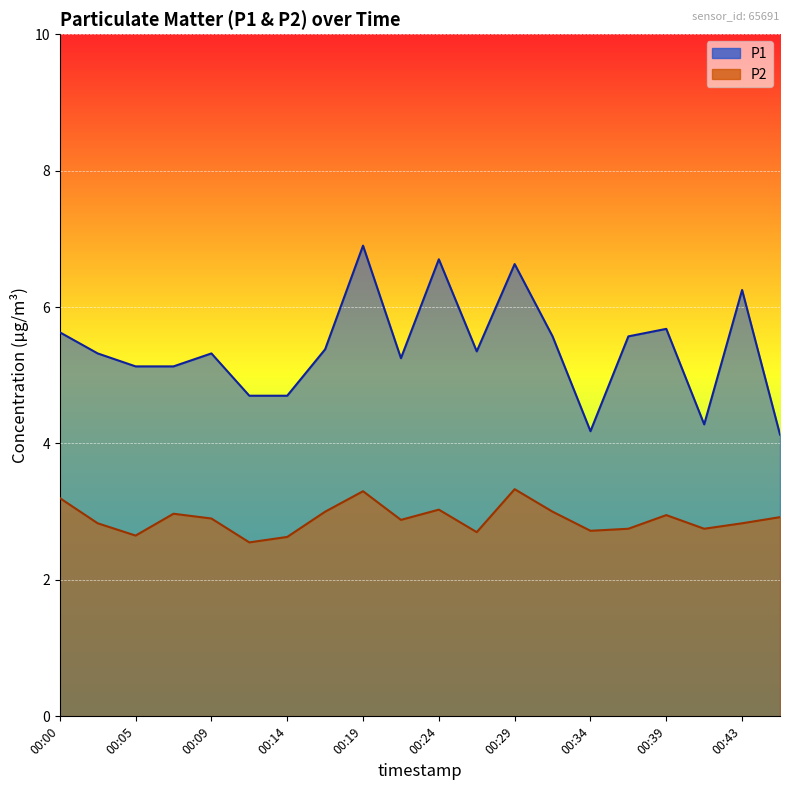

How many data points in P1 are above 5?

15